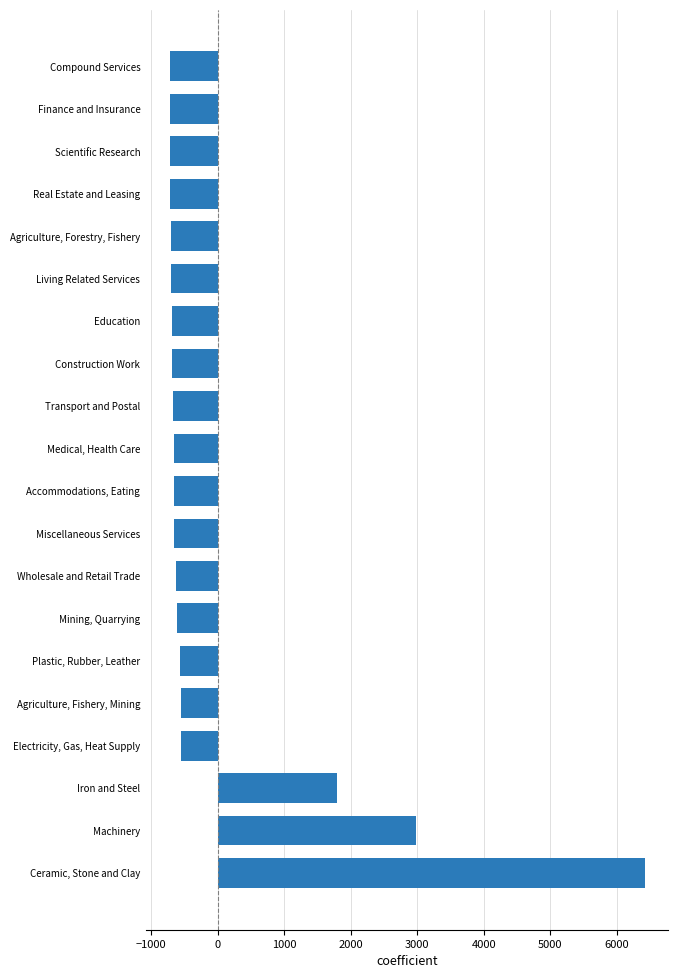

How many positive values are there?

3